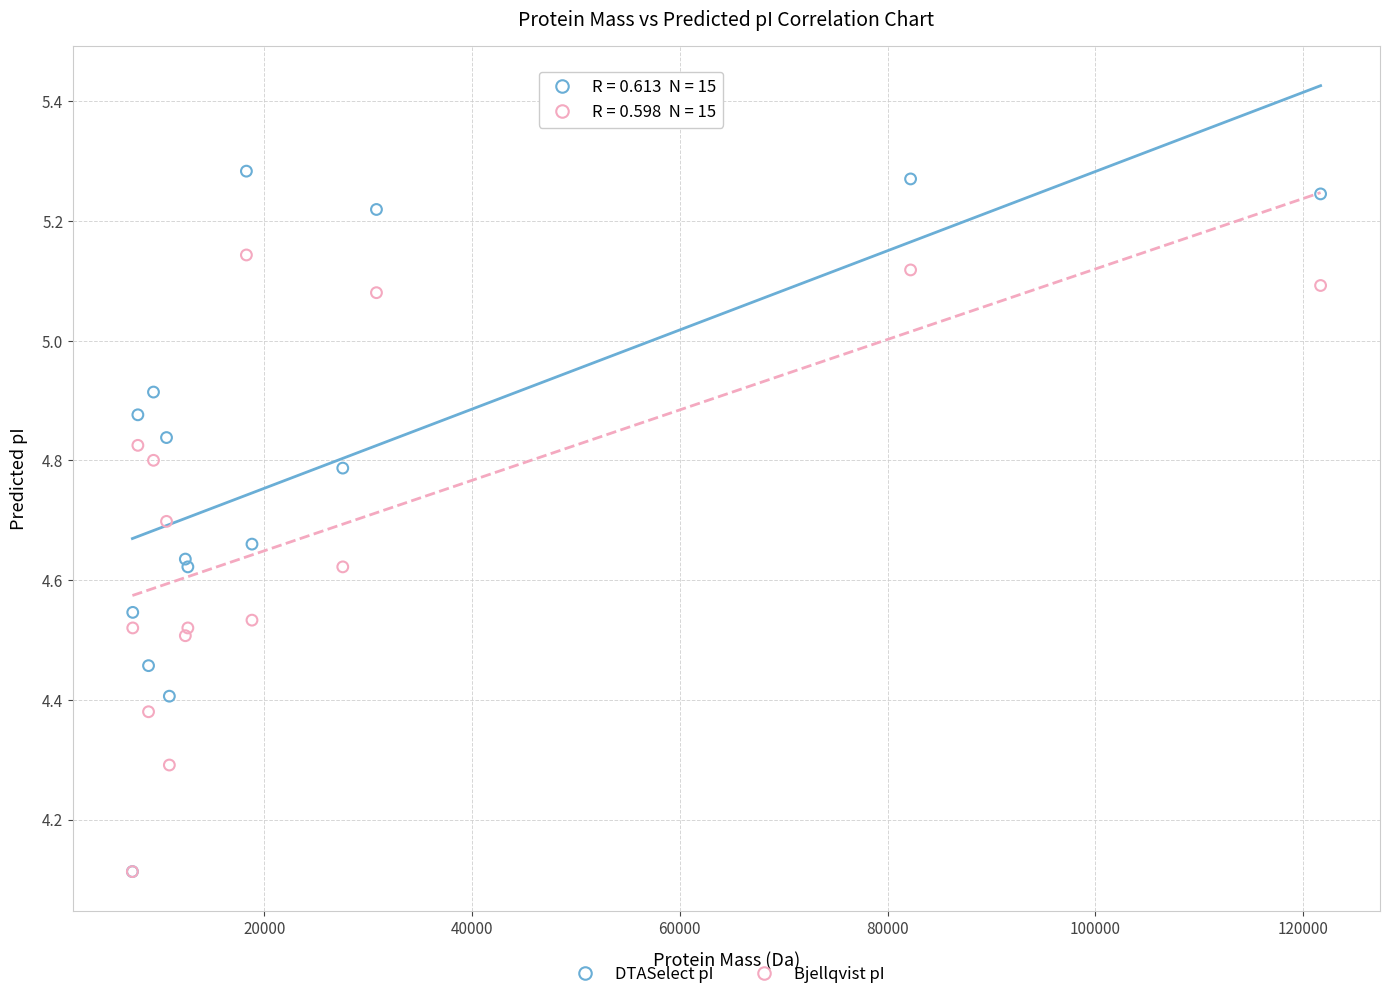

What are all the series names shown in the legend?

DTASelect pI, Bjellqvist pI